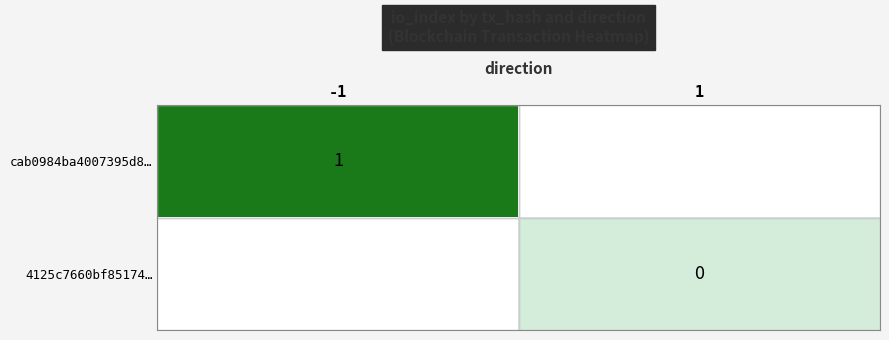

Is it true that cab0984ba4007395d8… equals 1 at -1?

True